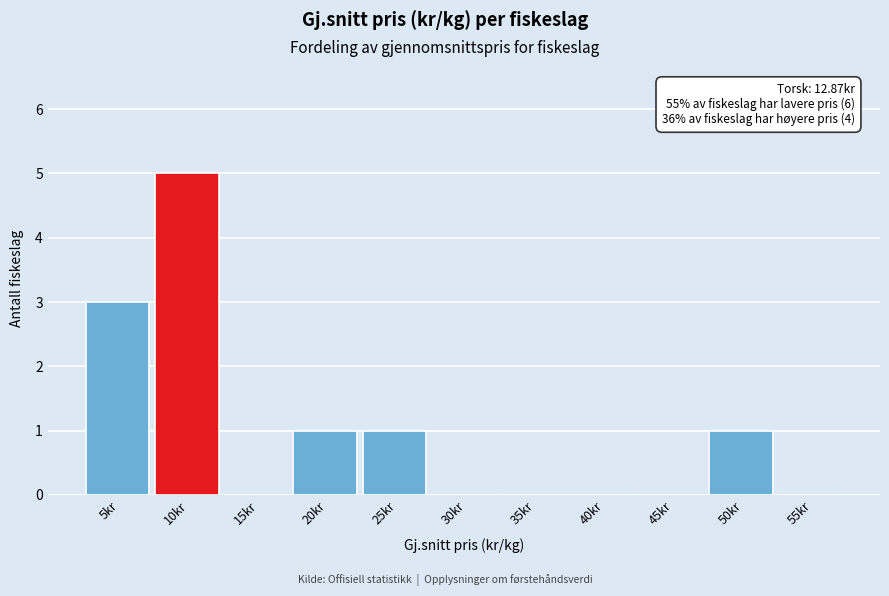

Reading right to left, list all the values displayed in this chart.

55kr=0	50kr=1	45kr=0	40kr=0	35kr=0	30kr=0	25kr=1	20kr=1	15kr=0	10kr=5	5kr=3